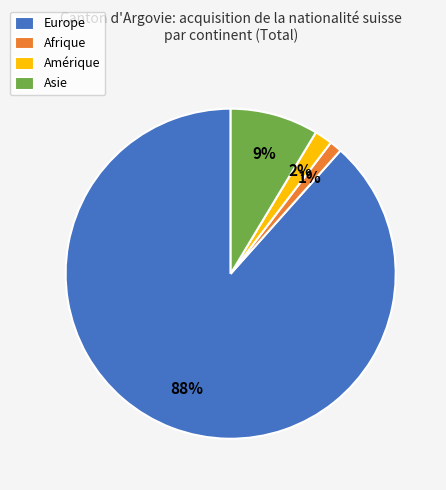

Do Europe and Amérique together represent more than half of the pie?

Yes